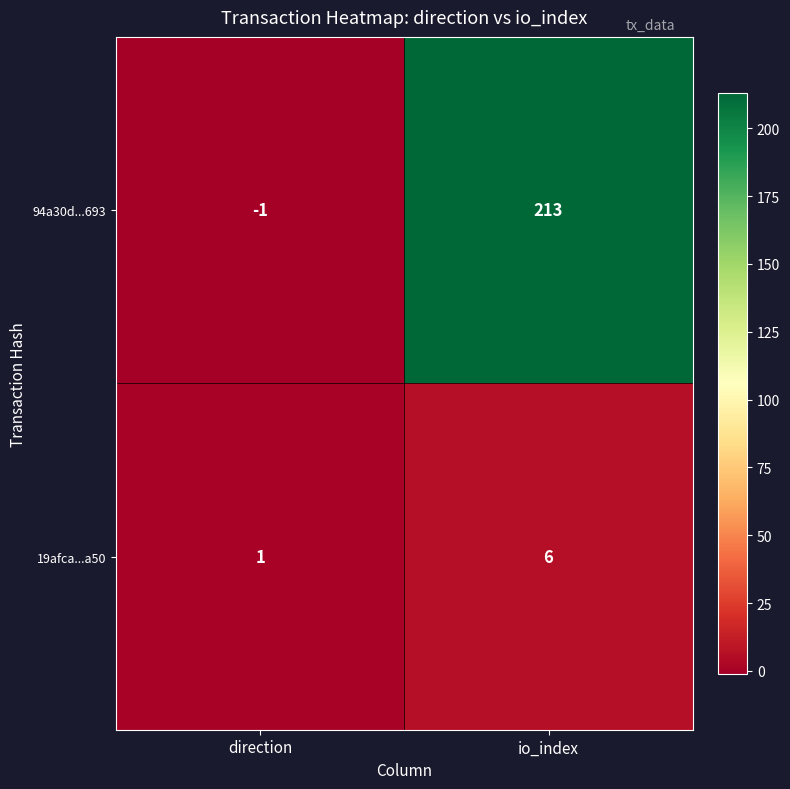

Is the value of 19afca...a50 at direction greater than the value of 94a30d...693 at io_index?

No